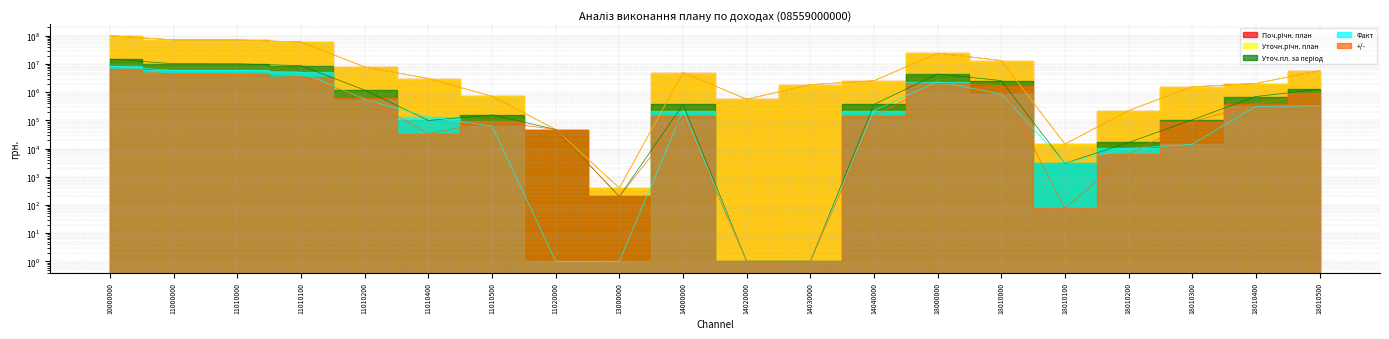

What are all the series names shown in the legend?

Поч.річн. план, Уточн.річн. план, Уточ.пл. за період, Факт, +/-